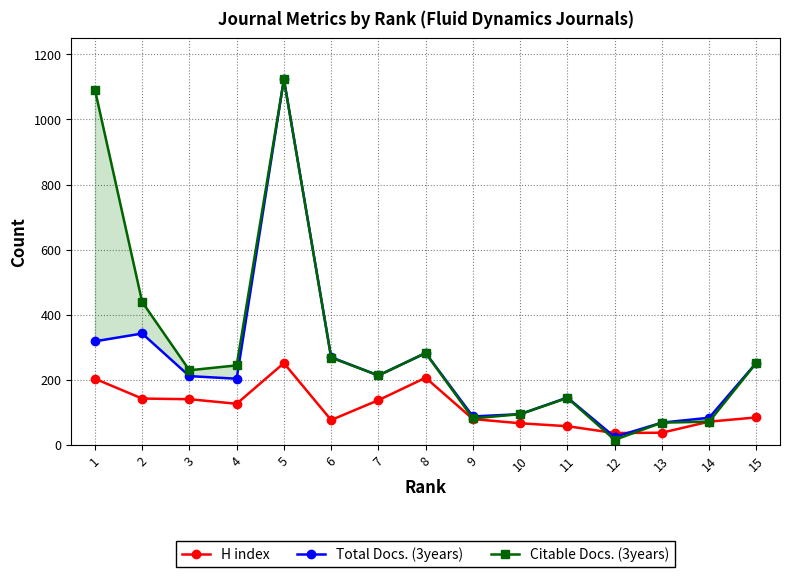

List the labels in order of H index value, largest first.

5, 8, 1, 2, 3, 7, 4, 15, 9, 6, 14, 10, 11, 13, 12